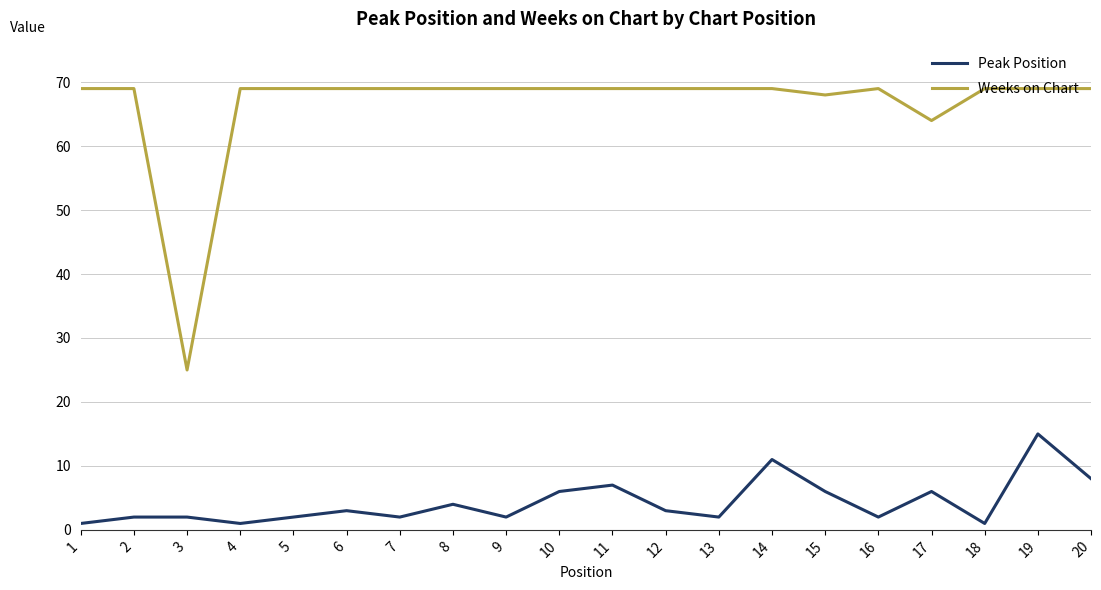

True or false: Weeks on Chart has a value of 69 at 10.

True